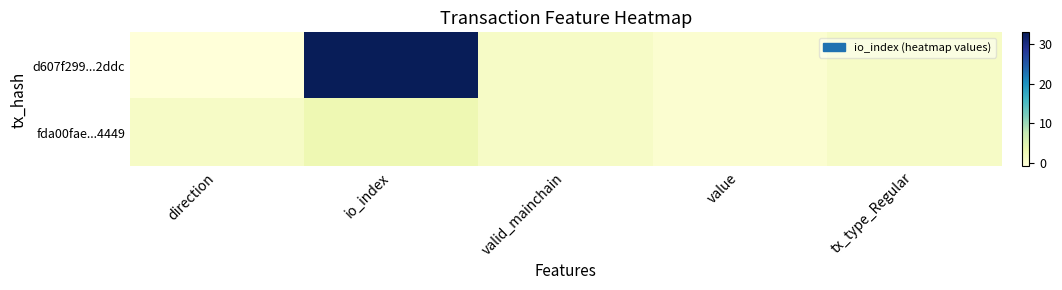

At which category does the chart reach its peak across all series?

io_index